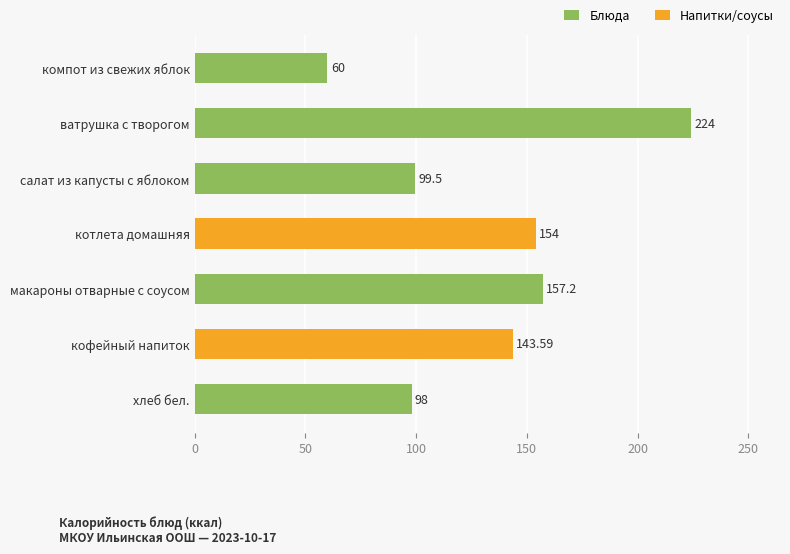

What is the average value?

133.8